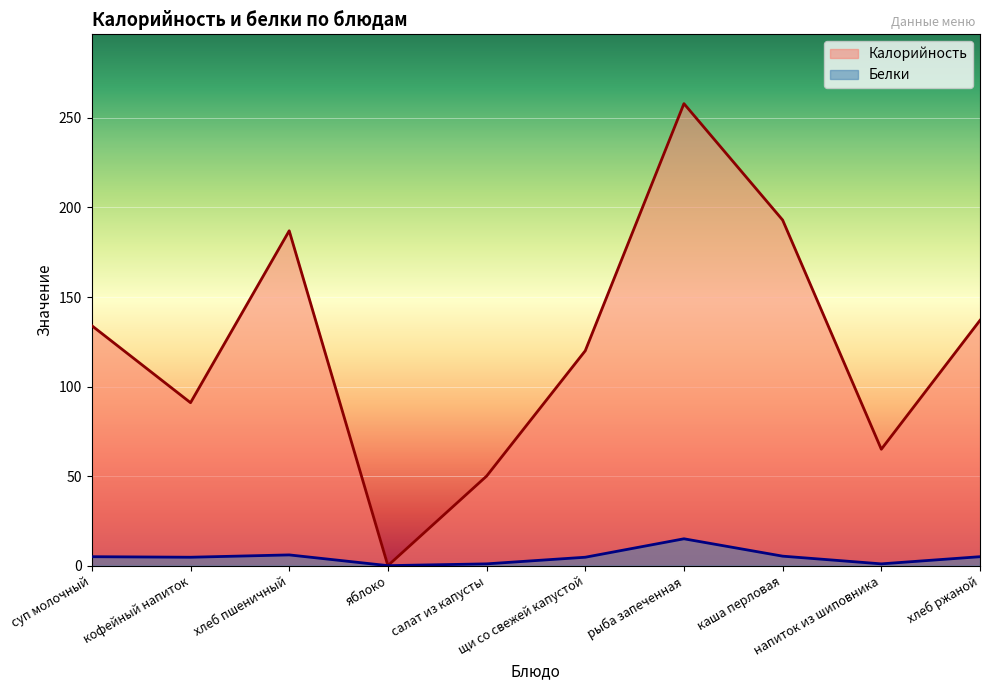

Which series has the widest spread of values?

Калорийность